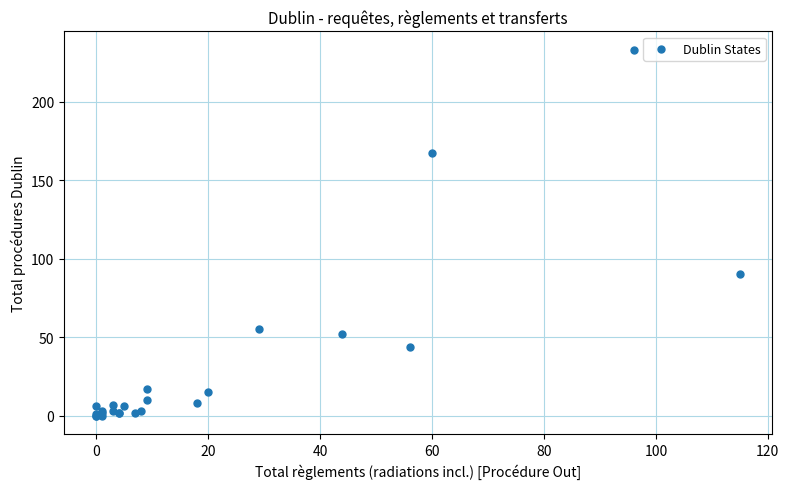

What Y value in the scatter plot is closest to 116?

90